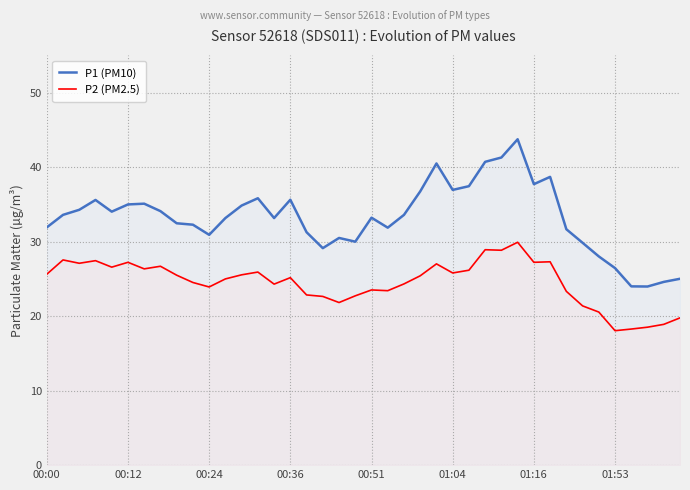

Where is P2 (PM2.5) nearest to the value 23?

16